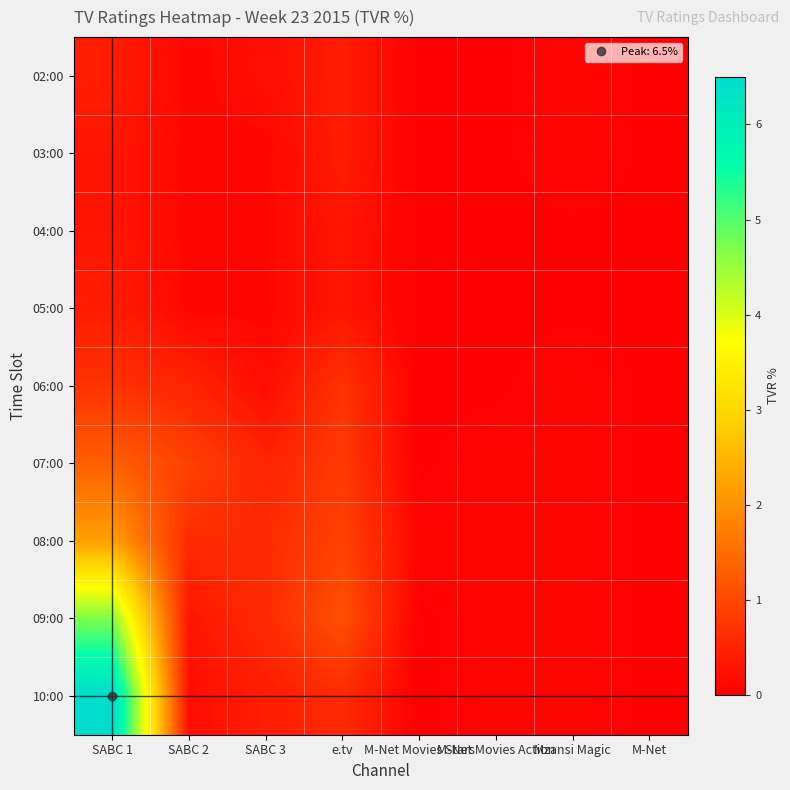

Which series has the largest total across all categories?

10:00